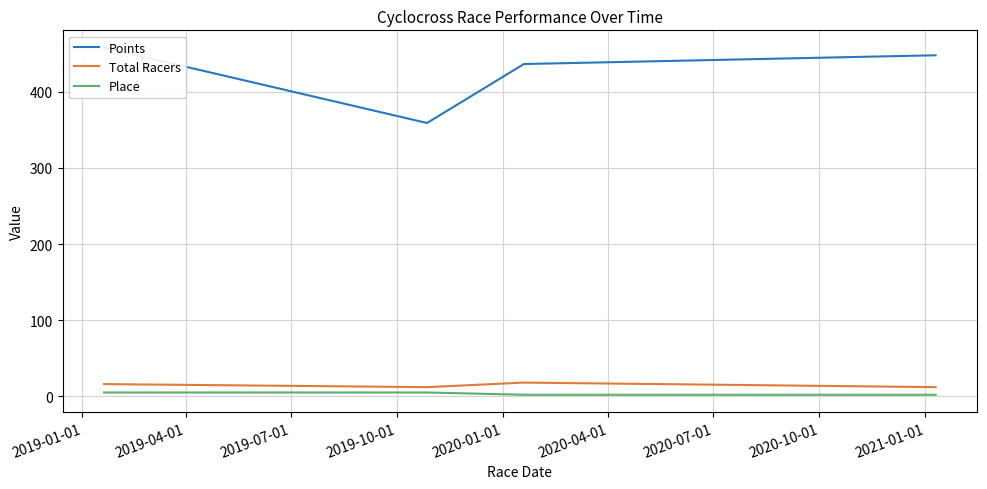

True or false: Points has more than 0 points higher than both neighbors.

False